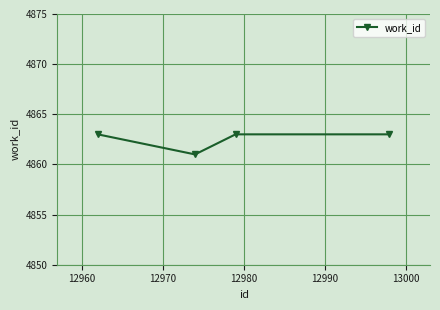

True or false: there are more than 2 points higher than both neighbors.

False